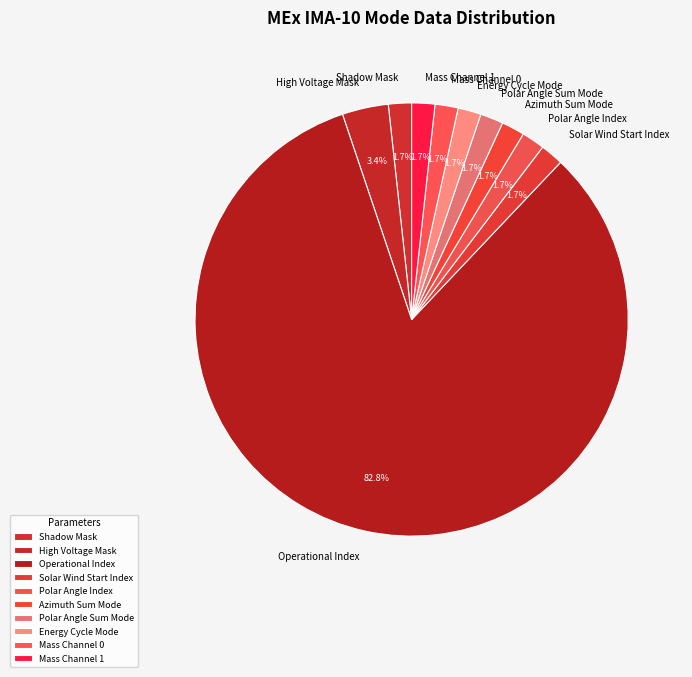

Is Operational Index the majority of the pie?

Yes